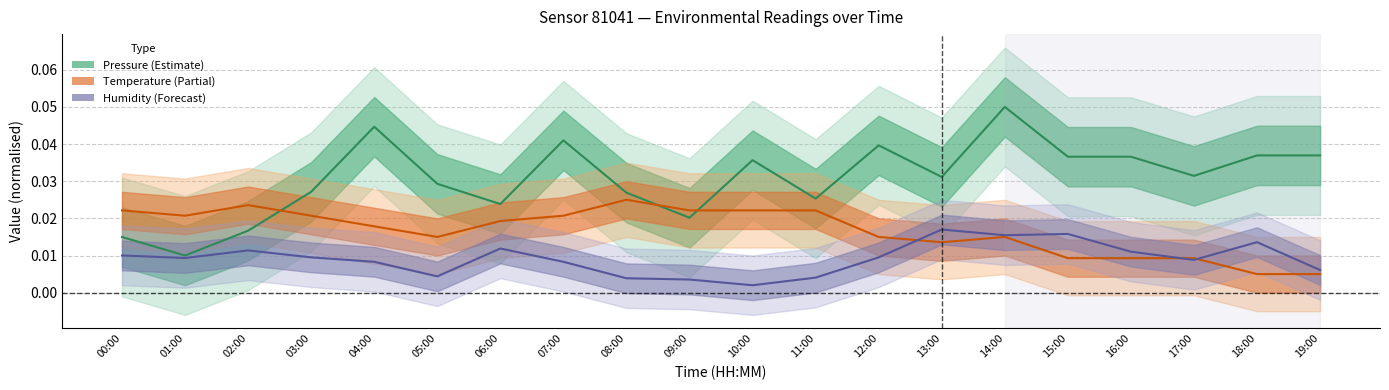

Rank the series at 19:00 from highest to lowest value.

Pressure, Humidity, Temperature